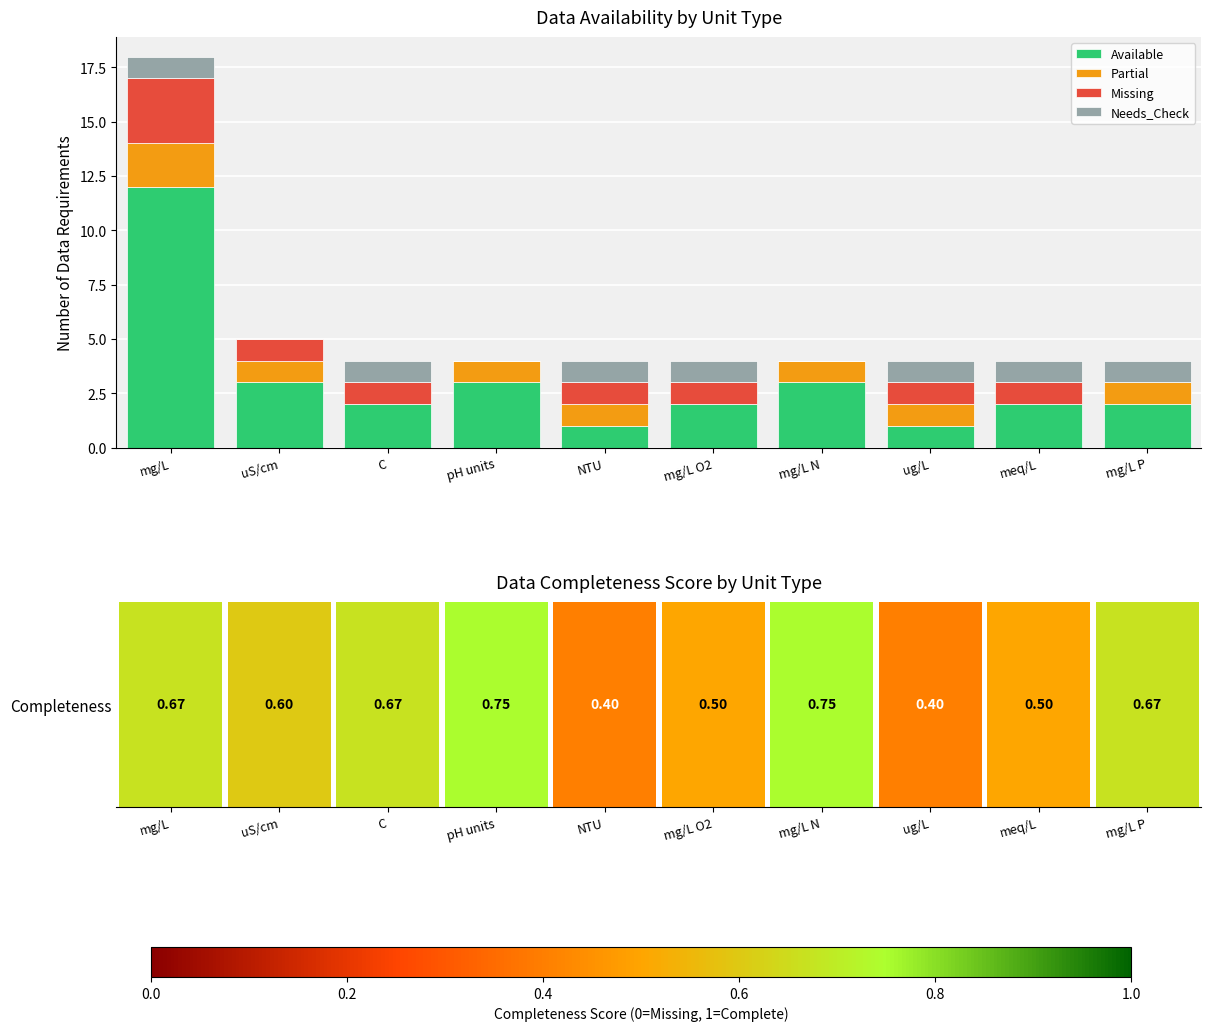

True or false: Partial has a value of 2 at mg/L P.

False